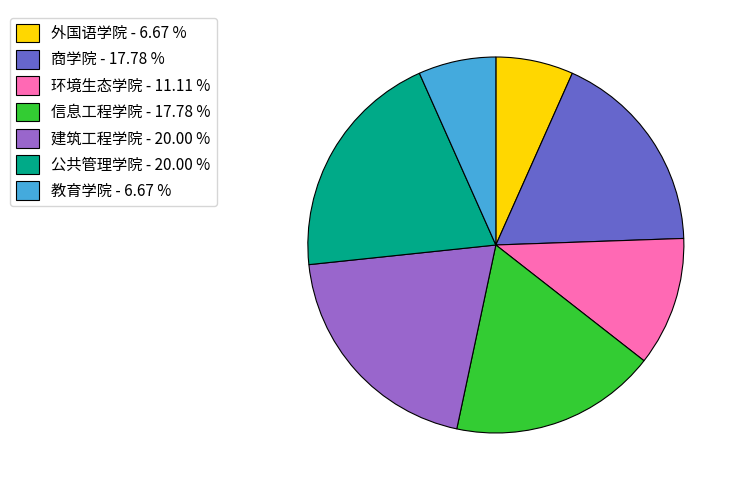

Does 信息工程学院 account for over 50% of the chart?

No